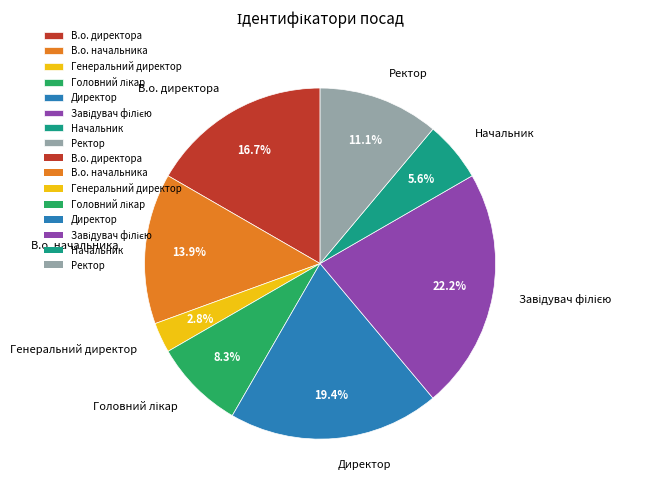

What is the smallest slice in the pie chart?

Генеральний директор